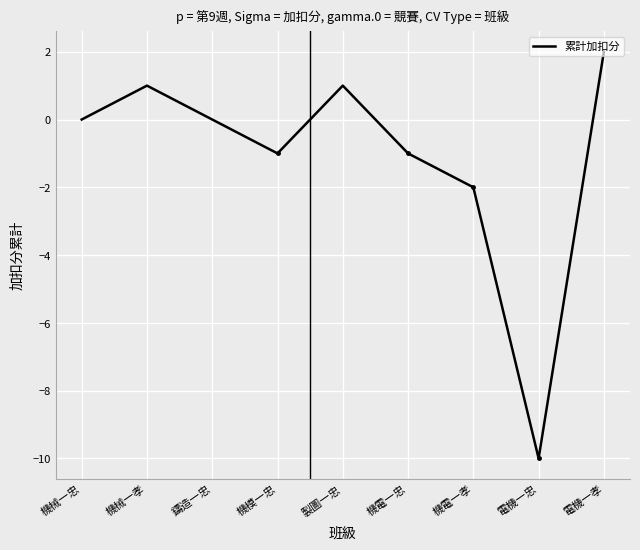

The chart shows a value of 2 at 機械一孝. True or false?

False